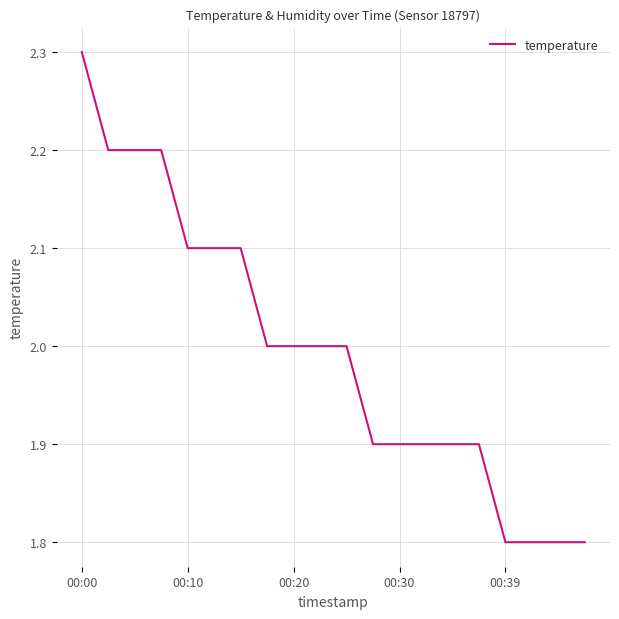

What is the greatest value displayed?

2.3